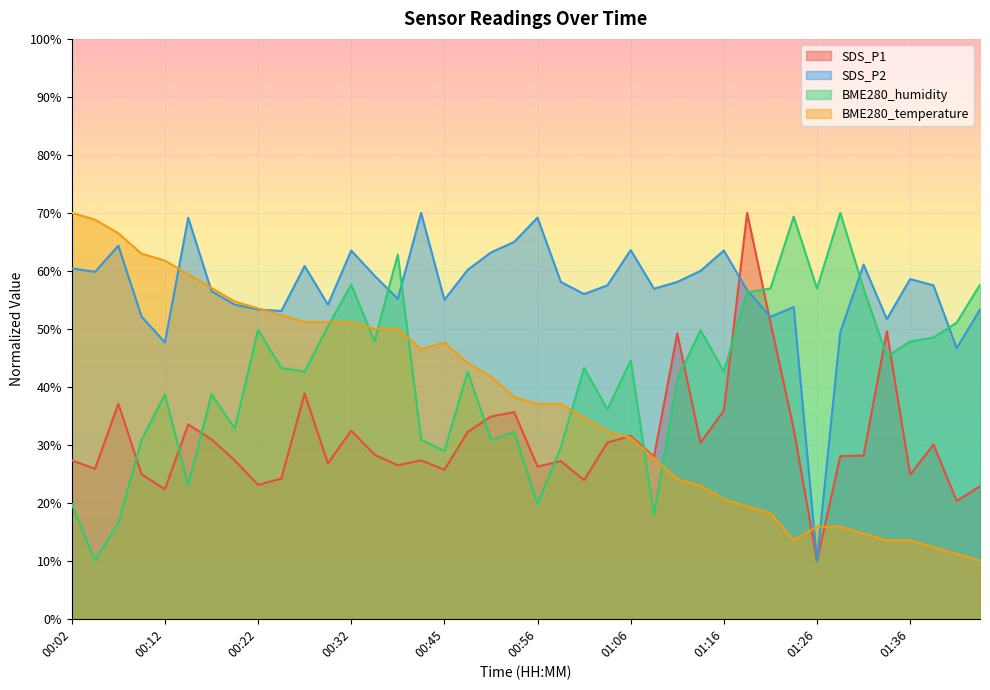

Reading left to right, extract all data points from this chart.

SDS_P1: 27.3	25.9	37.1	24.9	22.3	33.5	30.9	27.3	23.1	24.2	38.9	26.8	32.5	28.3	26.5	27.3	25.7	32.2	34.9	35.6	26.2	27.2	23.9	30.4	31.5	27.9	49.2	30.4	35.9	70.0	51.1	32.8	10.0	28.0	28.1	49.6	24.8	30.0	20.3	22.8
SDS_P2: 60.4	59.8	64.3	52.1	47.7	69.2	56.5	54.2	53.3	53.1	60.8	54.2	63.5	59.2	55.2	70.0	55.0	60.2	63.2	65.0	69.2	58.1	56.0	57.5	63.6	56.9	58.1	60.0	63.5	56.7	52.1	53.7	10.0	49.4	61.1	51.7	58.6	57.5	46.7	53.3
BME280_humidity: 19.8	10.0	16.5	30.9	38.7	23.0	38.7	32.8	49.8	43.3	42.6	50.4	57.6	47.8	62.8	30.9	28.9	42.6	30.9	32.2	19.8	29.6	43.3	36.1	44.6	17.8	41.3	49.8	42.6	56.3	57.0	69.3	57.0	70.0	57.0	45.2	47.8	48.5	51.1	57.6
BME280_temperature: 70.0	68.8	66.5	62.9	61.8	59.4	57.1	54.7	53.5	52.4	51.2	51.2	51.2	50.0	50.0	46.5	47.6	44.1	41.8	38.2	37.1	37.1	34.7	32.4	31.2	27.6	24.1	22.9	20.6	19.4	18.2	13.5	15.9	15.9	14.7	13.5	13.5	12.4	11.2	10.0